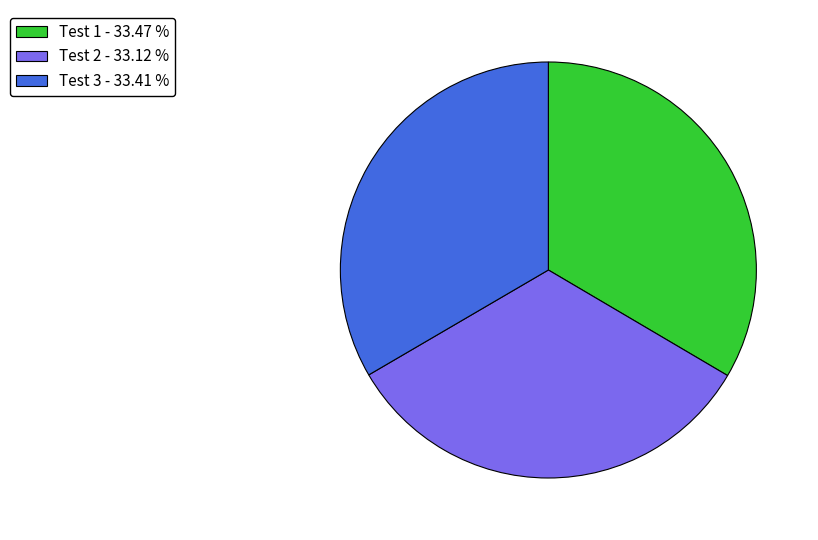

Does Test 1 - 33.47 % represent more than half of the total?

No